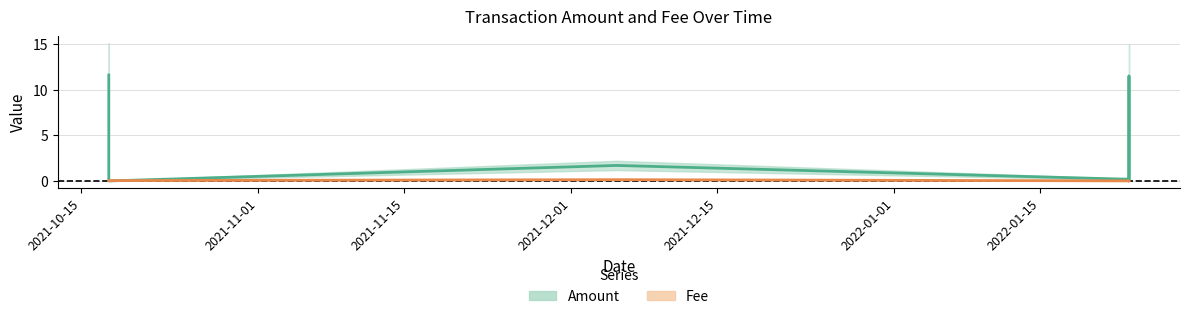

What is the sum of all Amount (center) values?

26.8